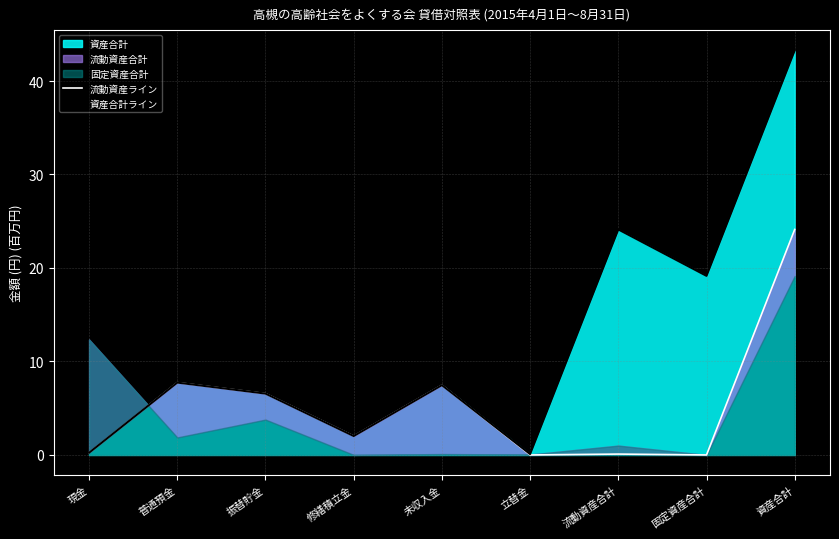

At which label does 資産合計ライン first exceed 7?

普通預金